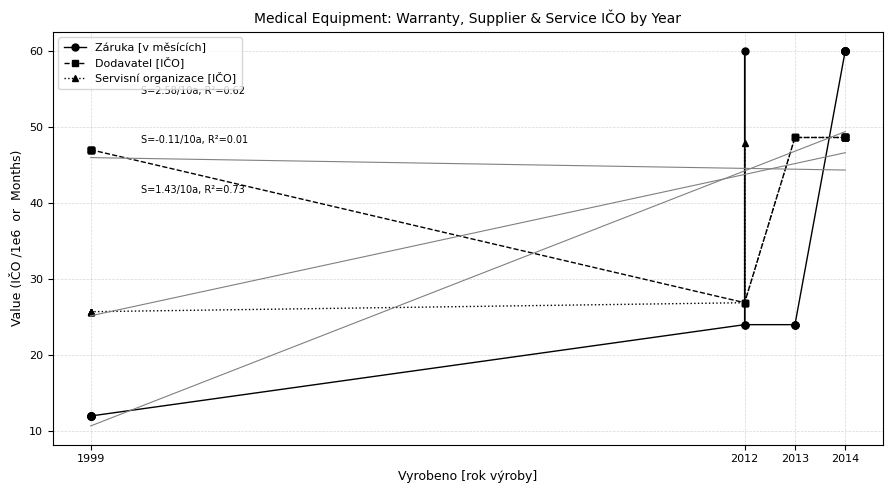

The value of Záruka [v měsících] at 1999 is 21.3. True or false?

False